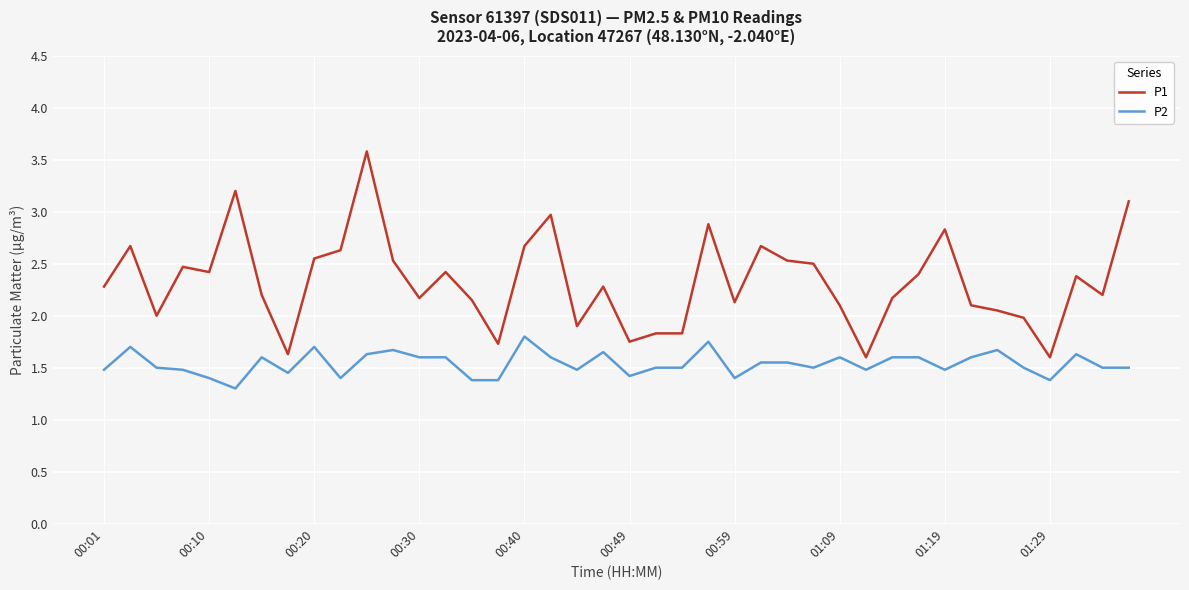

Does the chart have visible grid lines?

Yes